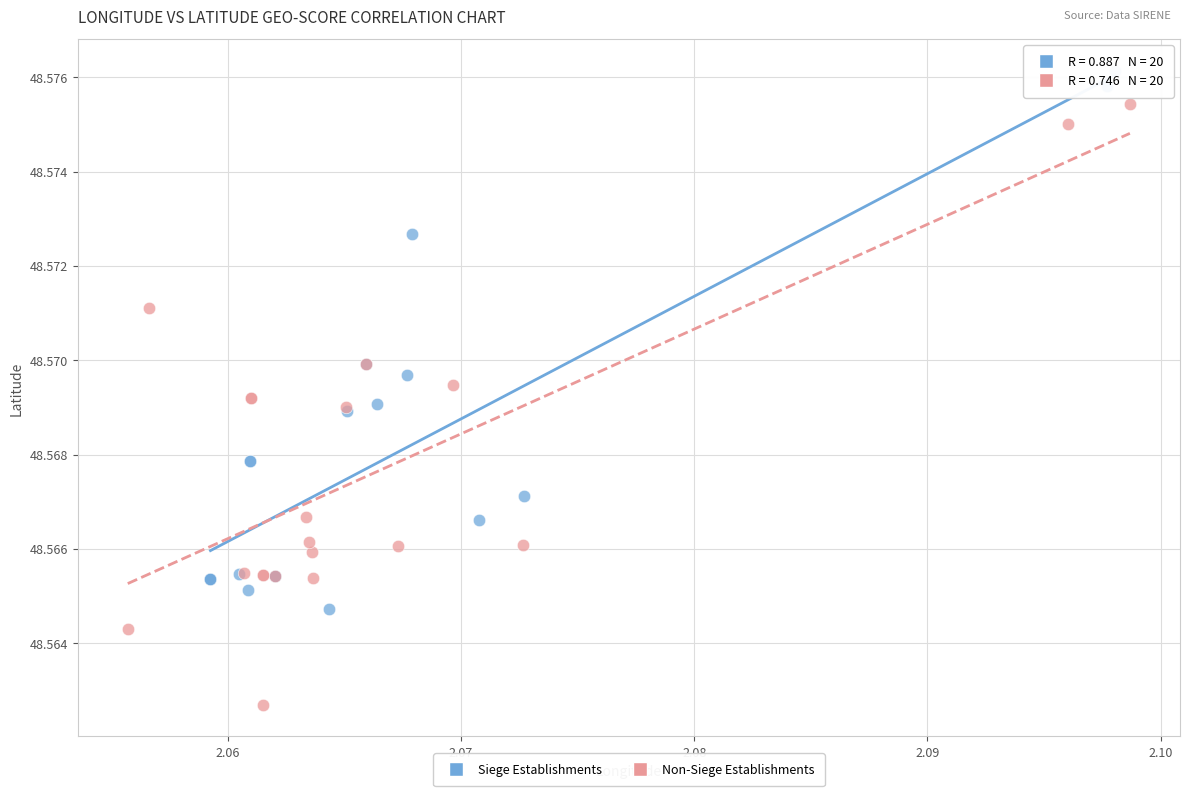

Which series has the widest spread of Y values?

Non-Siege Establishments